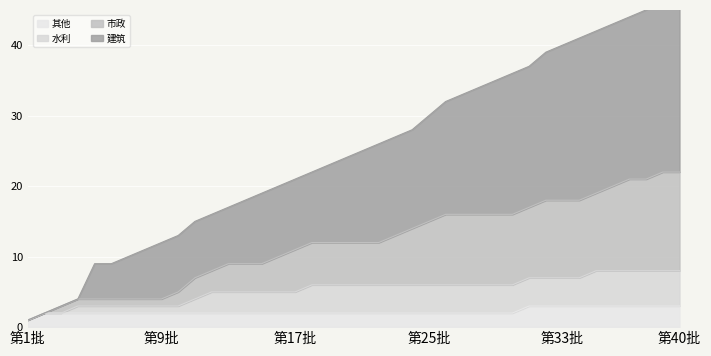

What is the value of the 注册编号序号 point at the 2nd from the left?

2